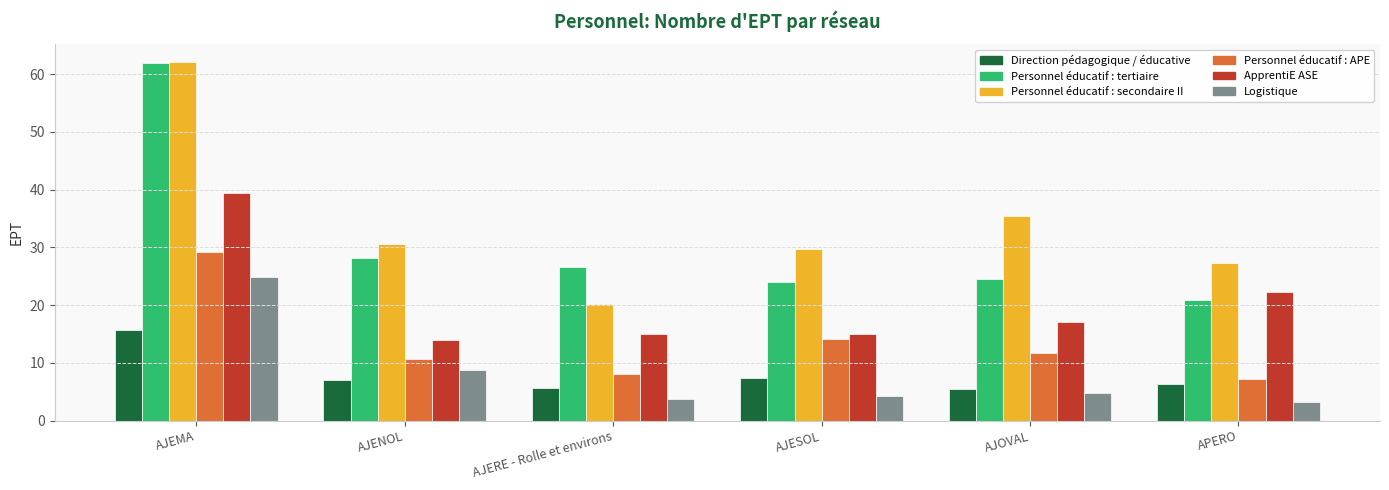

At which label does Direction pédagogique / éducative first exceed 7?

AJEMA